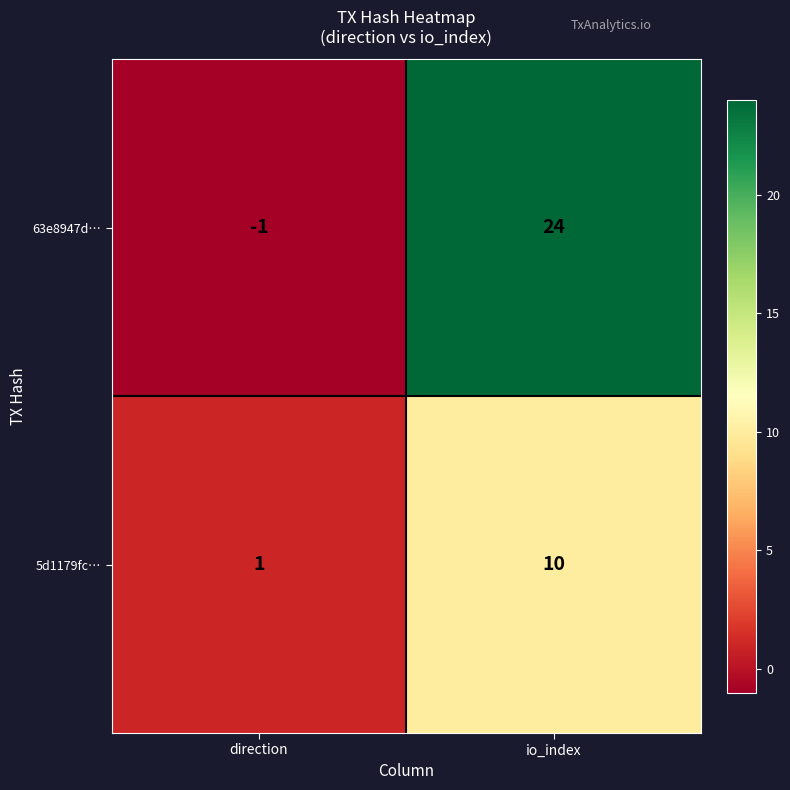

Which series has the widest spread of values?

63e8947d…